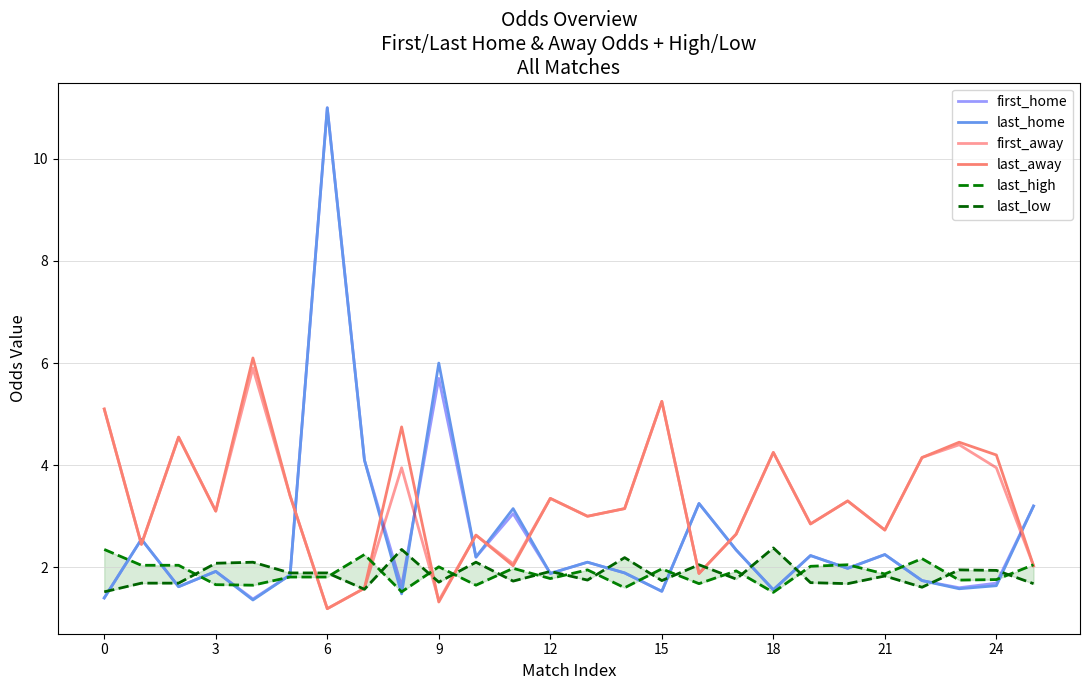

Is it true that first_home equals 2.7 at 18?

False